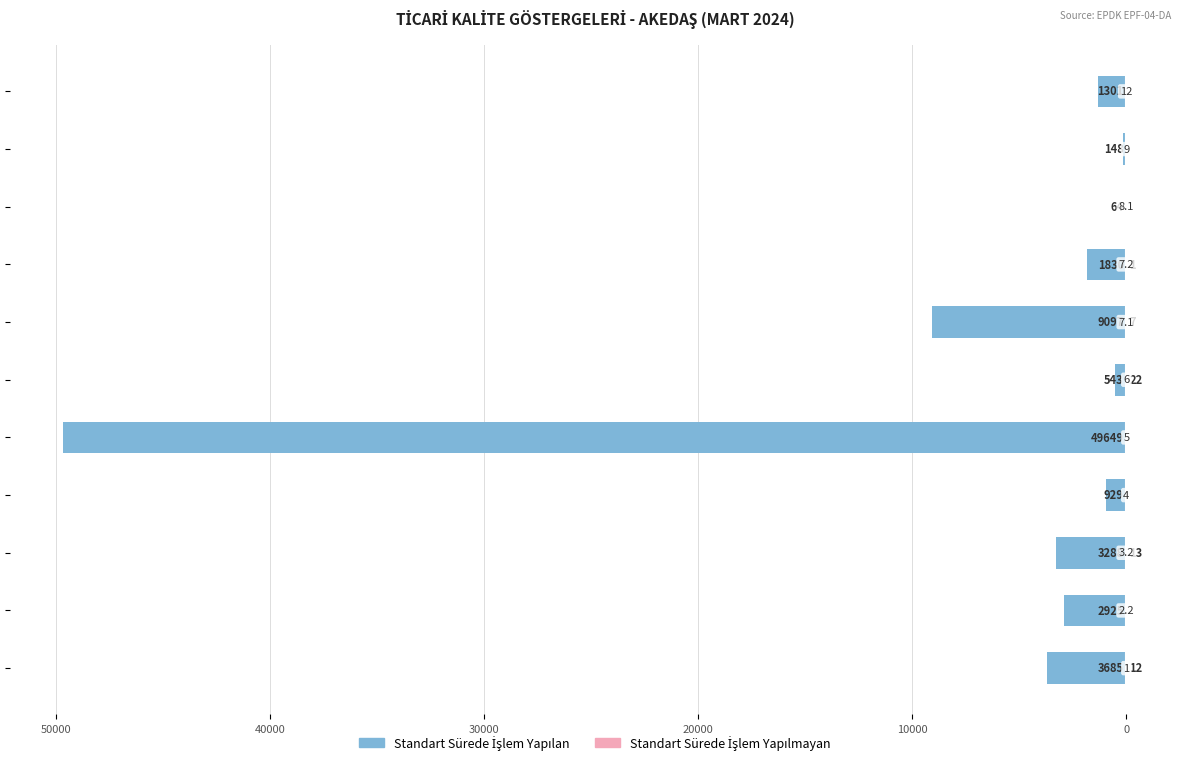

How many categories are shown in the chart?

11